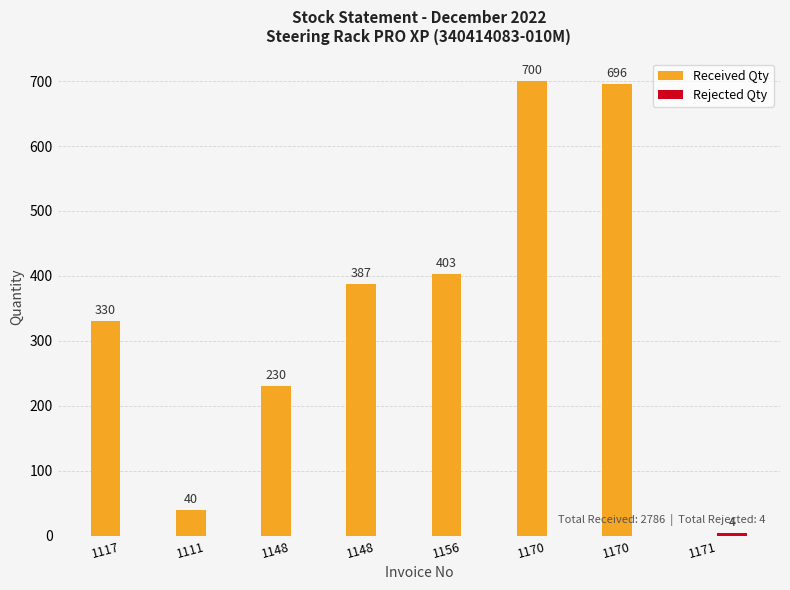

How many distinct data groups are displayed?

2